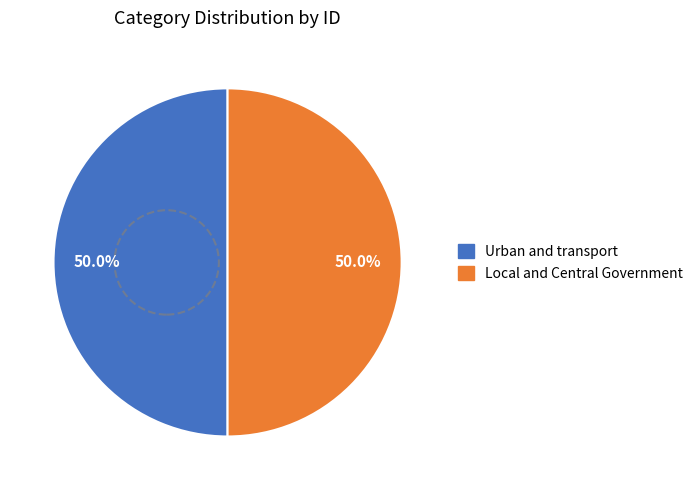

What percentage do Local and Central Government and Urban and transport together represent?

100.0%